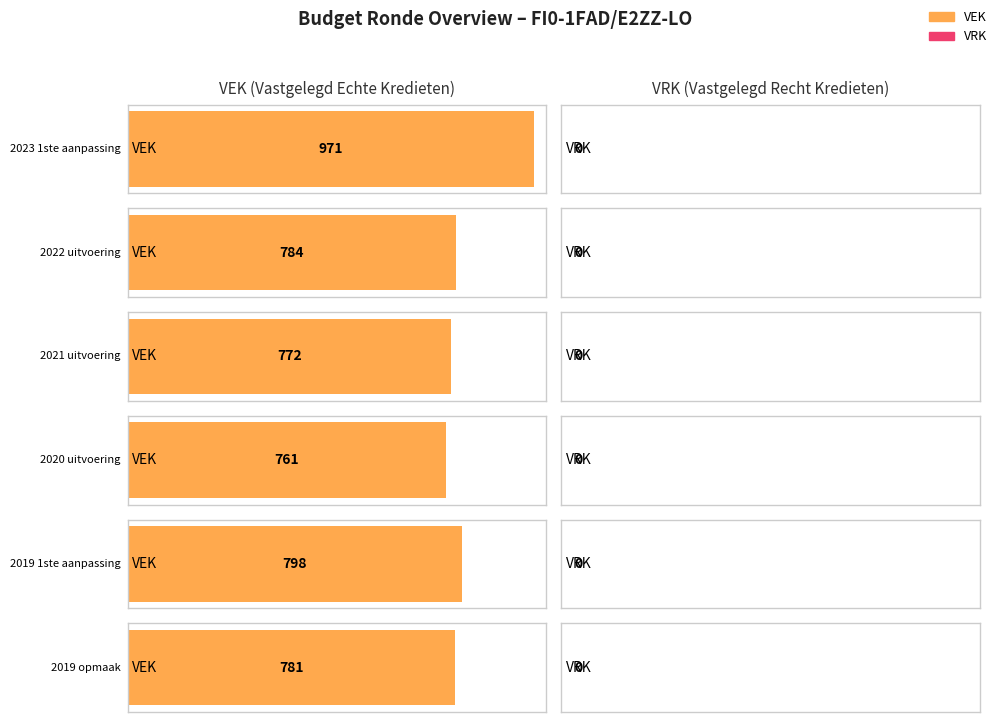

At how many categories does at least one series exceed 481?

6